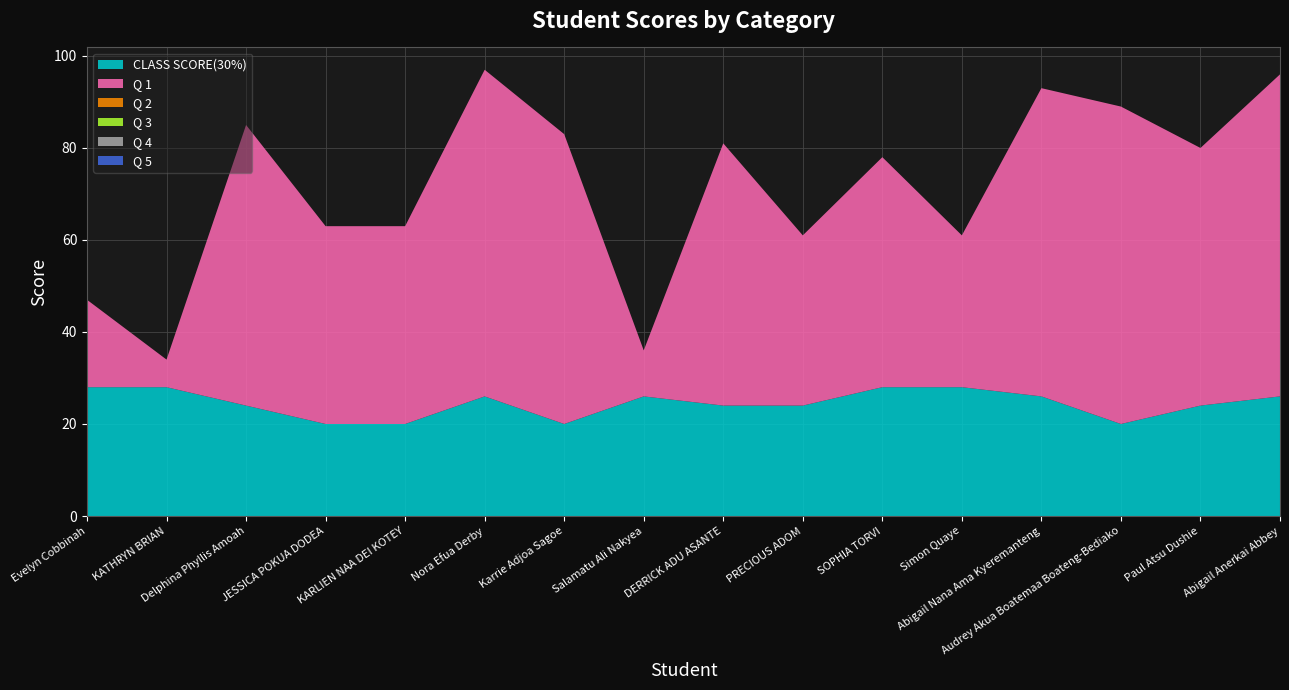

Reading right to left, list all the values displayed in this chart.

CLASS SCORE(30%): 26	24	20	26	28	28	24	24	26	20	26	20	20	24	28	28
Q 1: 70	56	69	67	33	50	37	57	10	63	71	43	43	61	6	19
Q 2: 0	0	0	0	0	0	0	0	0	0	0	0	0	0	0	0
Q 3: 0	0	0	0	0	0	0	0	0	0	0	0	0	0	0	0
Q 4: 0	0	0	0	0	0	0	0	0	0	0	0	0	0	0	0
Q 5: 0	0	0	0	0	0	0	0	0	0	0	0	0	0	0	0